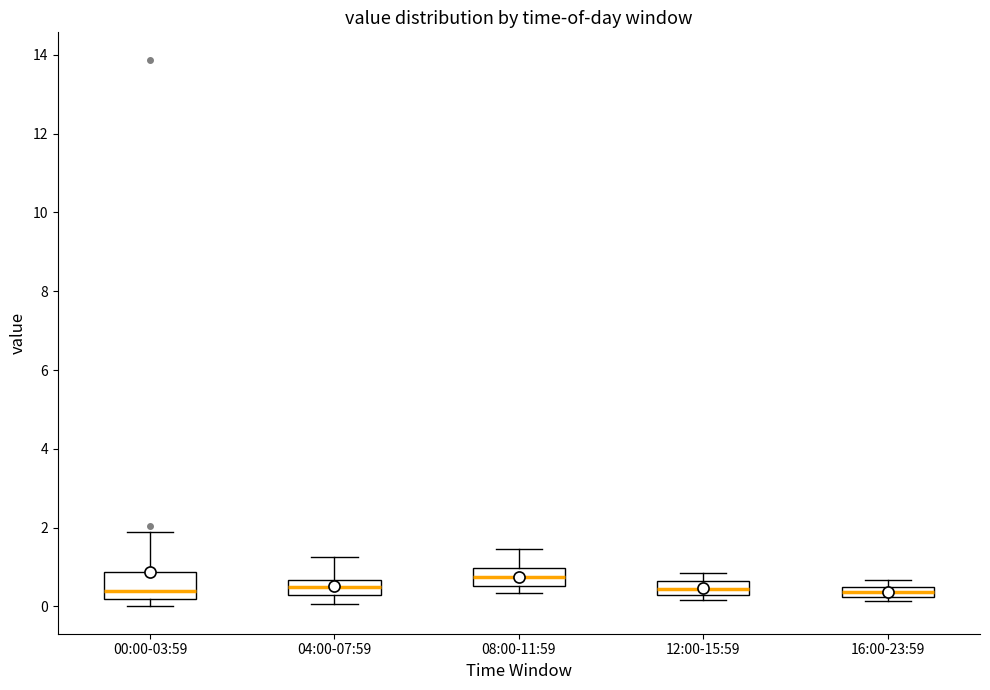

Comparing the boxes themselves (not the whiskers), which one is the tallest?

00:00-03:59